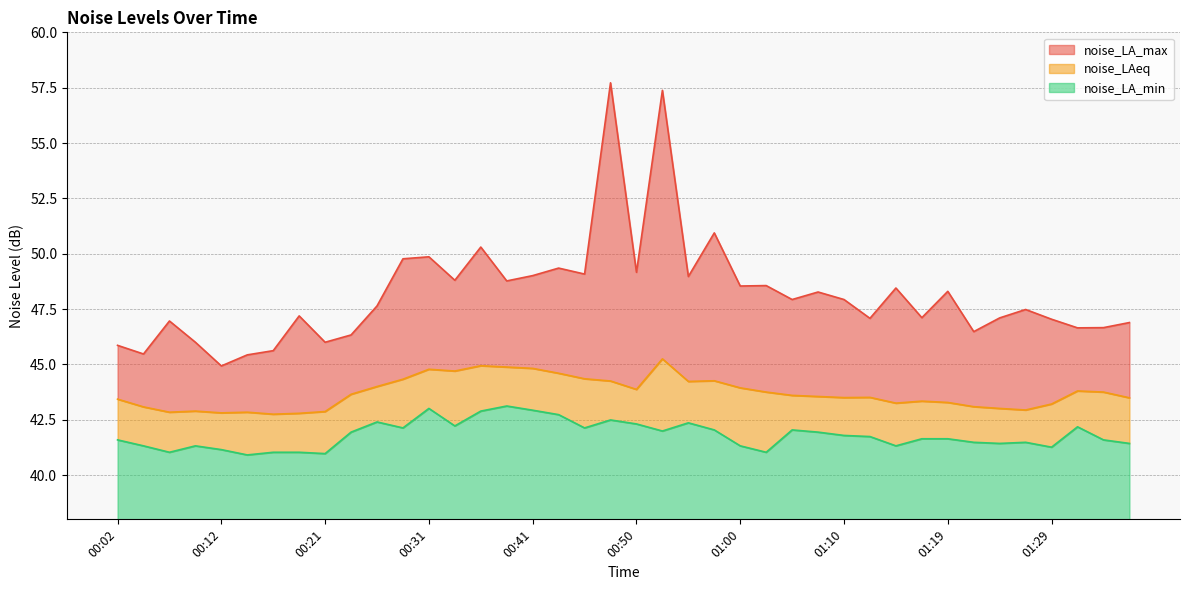

What is the average value of the noise_LAeq series?

43.7